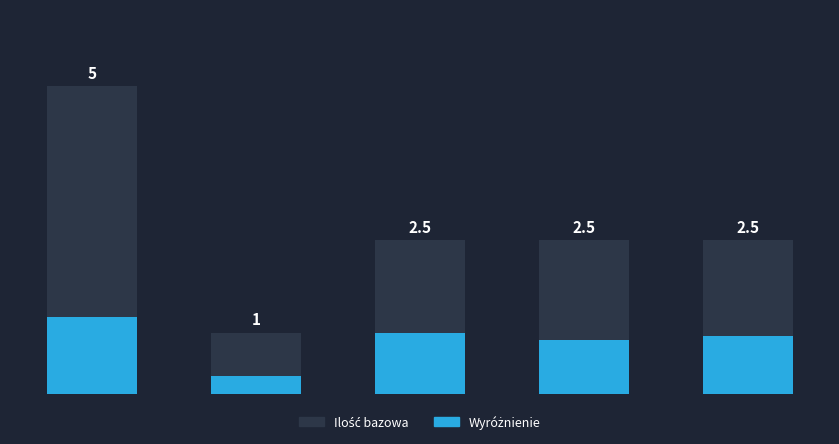

Does the chart contain any negative values?

No